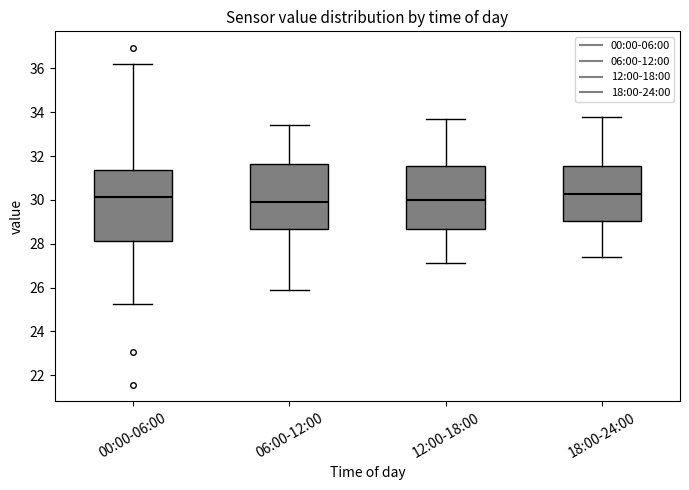

Reading left to right, transcribe this box plot: for each box, give where its median line is, the range the box spans, and where its two whiskers end, as read against the y-axis. The values are not printed on the chart, so give them approximately, as read against the axis.

00:00-06:00: median 30.2, box 28.2 to 31.4, whiskers 25.2 to 36.2
06:00-12:00: median 30.0, box 28.6 to 31.6, whiskers 26.0 to 33.4
12:00-18:00: median 30.0, box 28.6 to 31.6, whiskers 27.2 to 33.8
18:00-24:00: median 30.2, box 29.0 to 31.6, whiskers 27.4 to 33.8